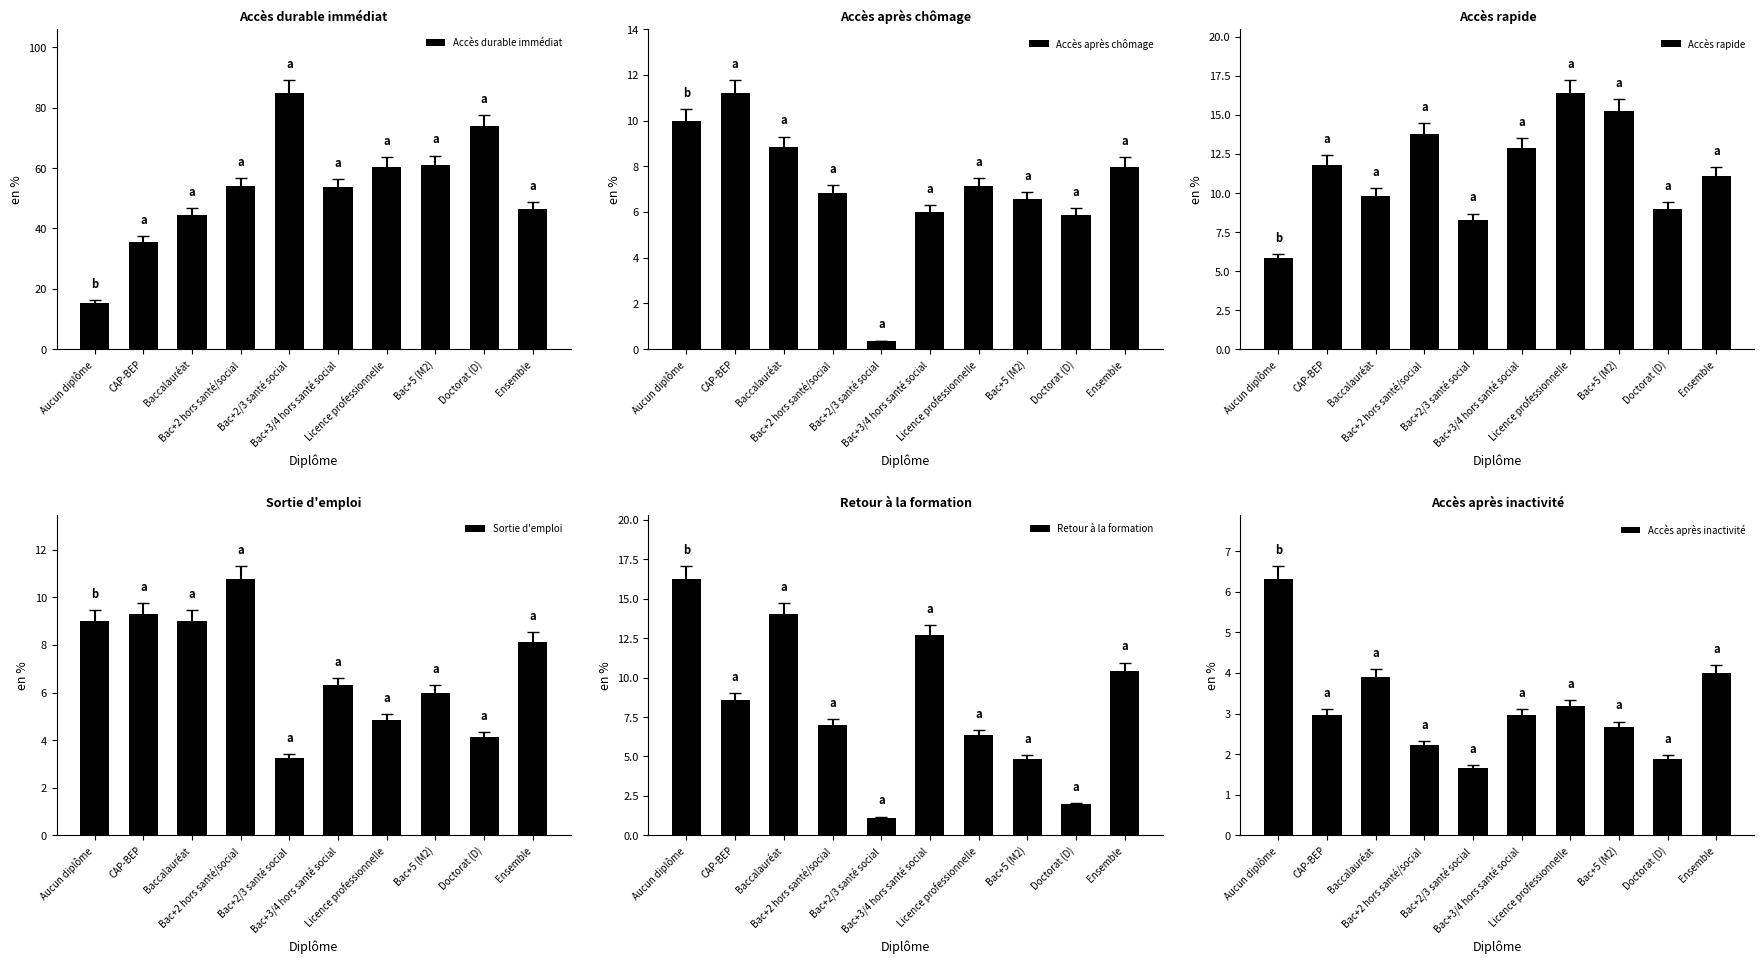

Does the chart contain stacked bars?

No